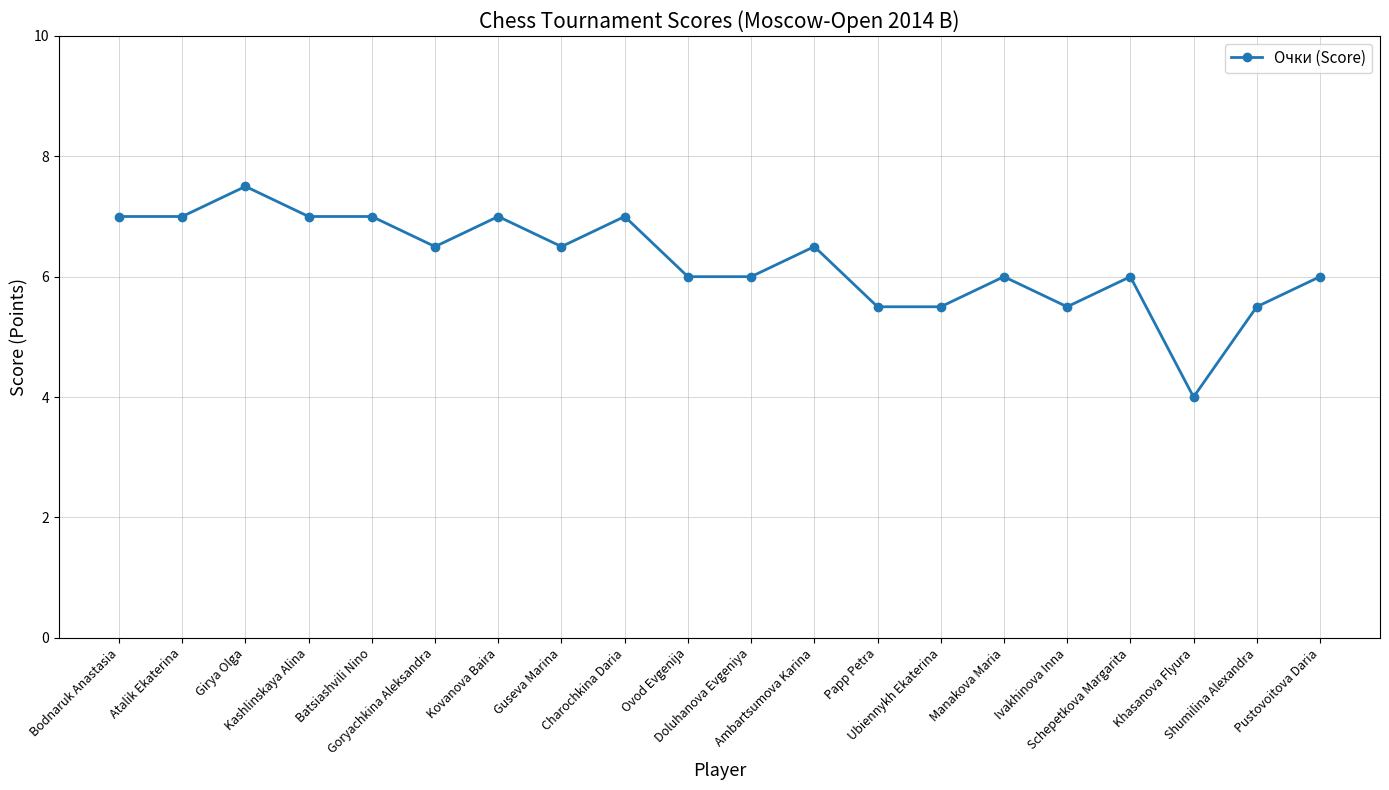

What is the label of the 7th point from the left?

Kovanova Baira